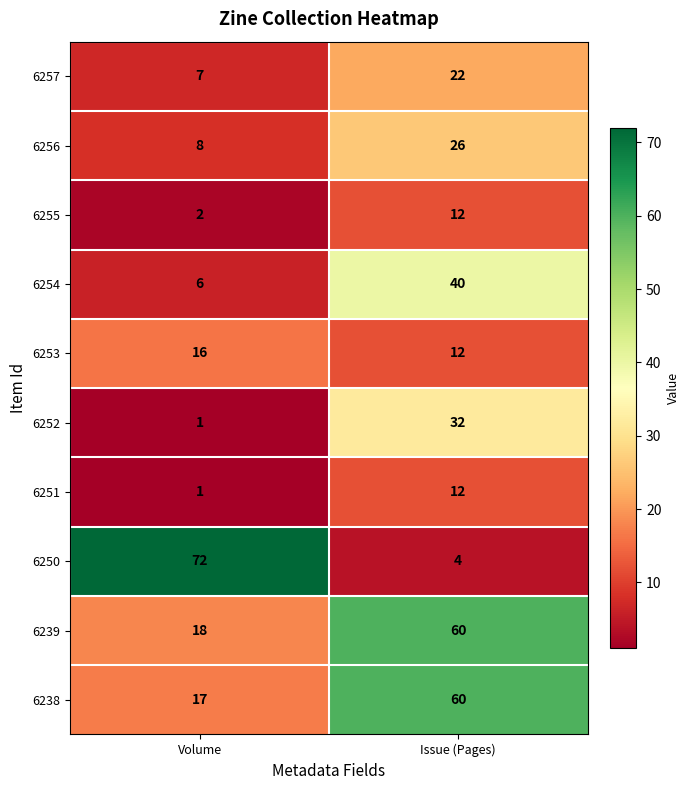

Which series has the largest total across all categories?

6239